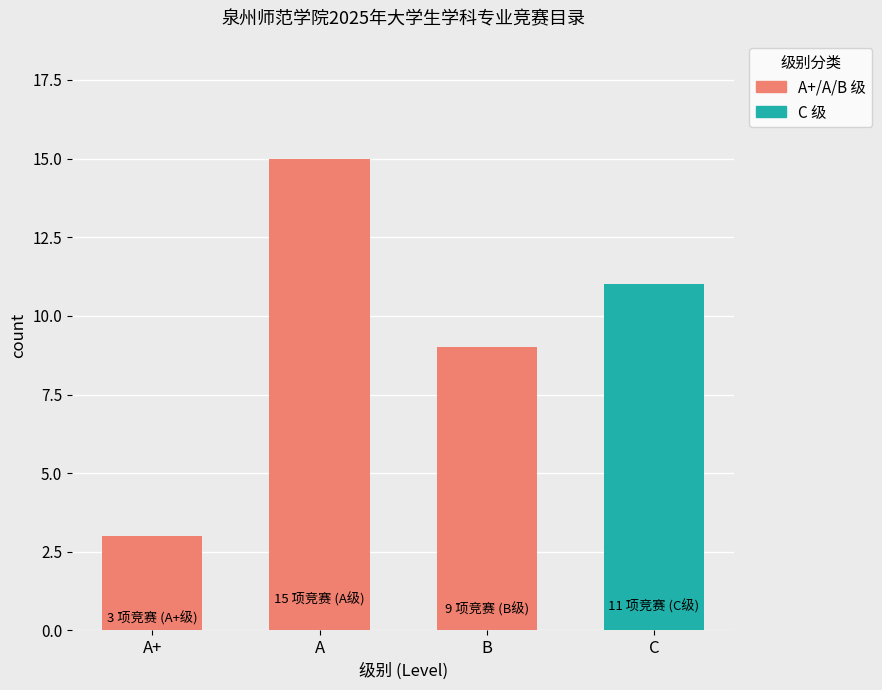

What is the maximum value shown in the chart?

15